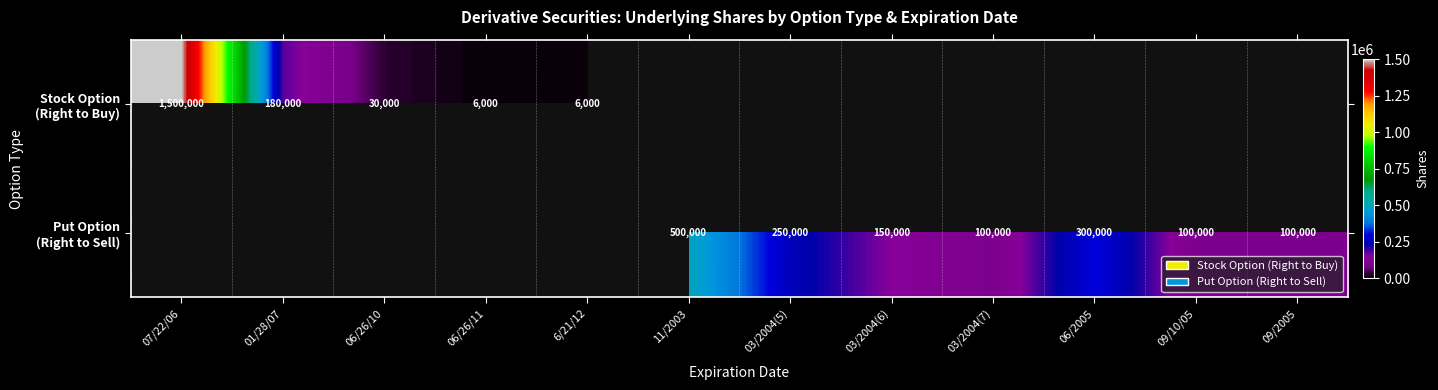

How many positive values does the Put Option (Right to Sell) series have?

7